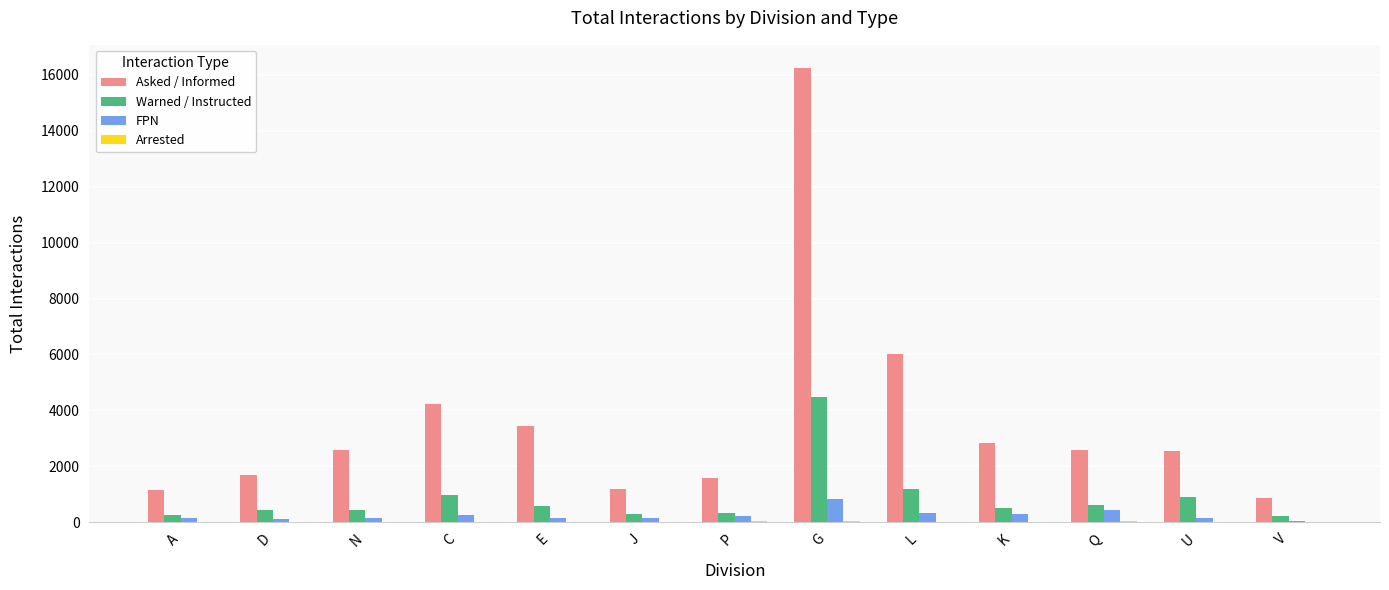

Which series has the largest total across all categories?

Asked / Informed